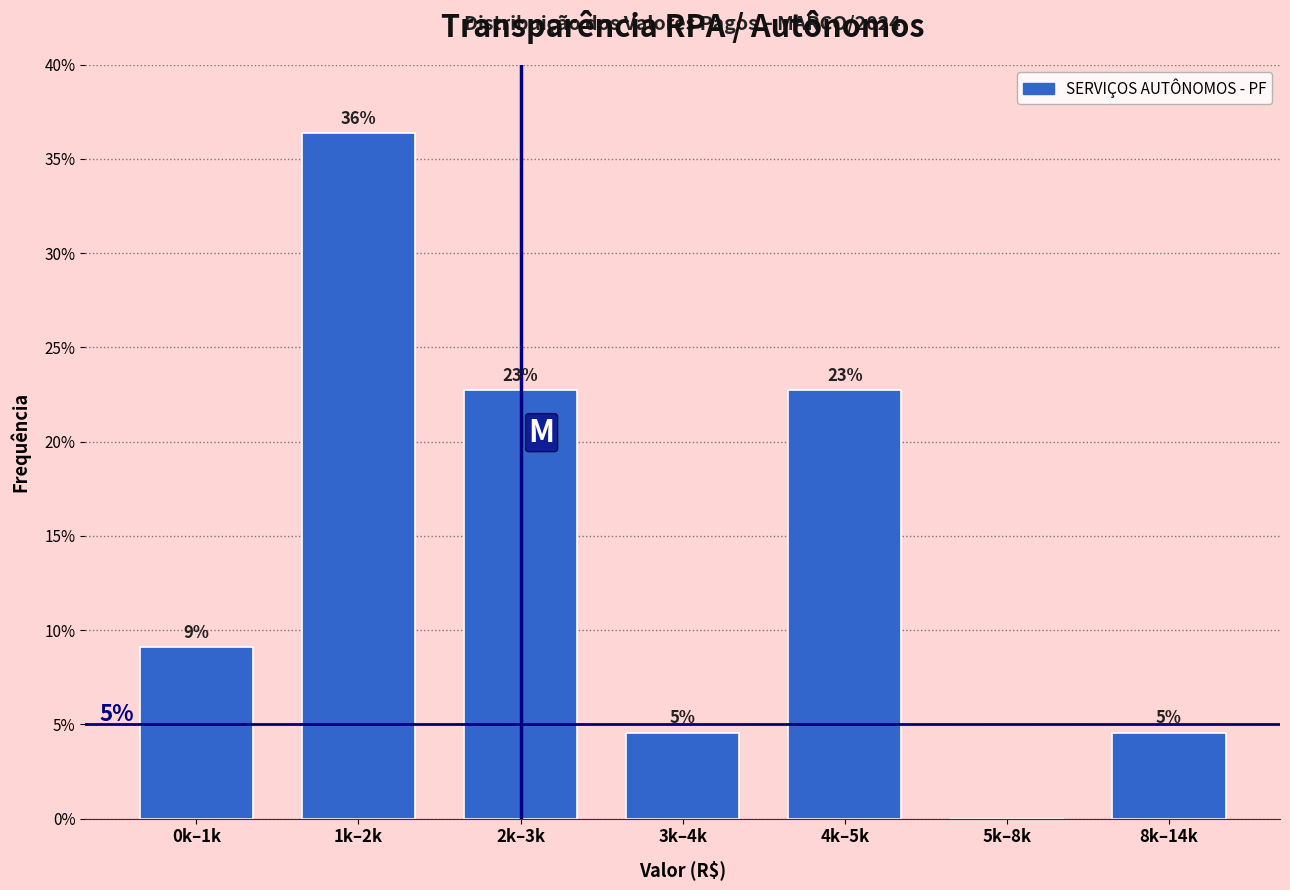

Are the bars horizontal?

No